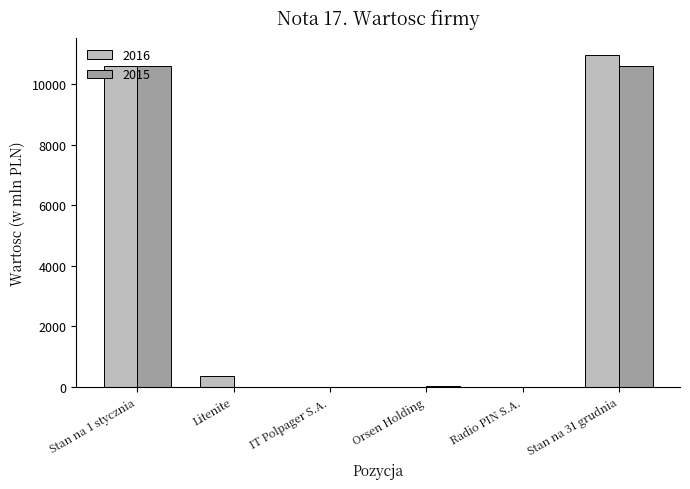

What is the sum of the 2015 values at Stan na 31 grudnia and Stan na 1 stycznia?

21191.7